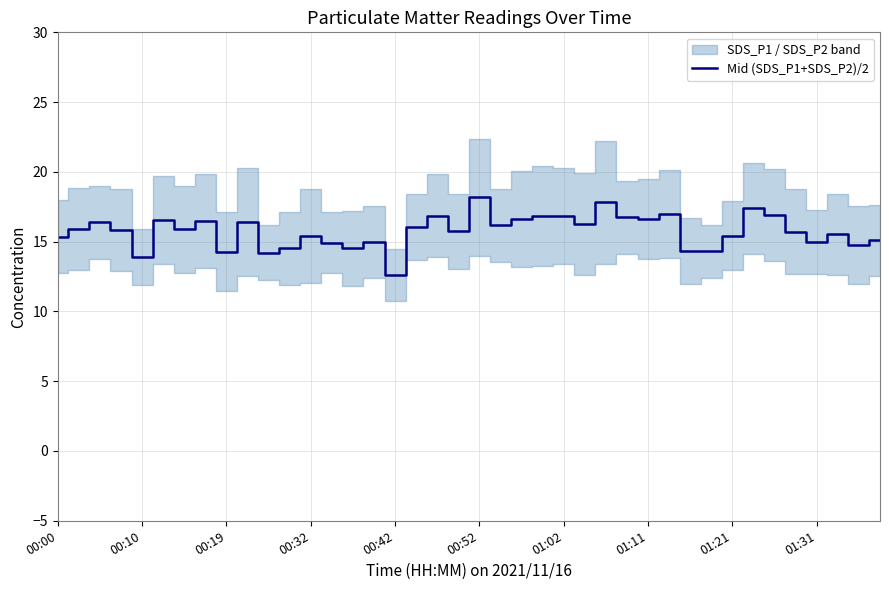

How many lines are shown in the chart?

1